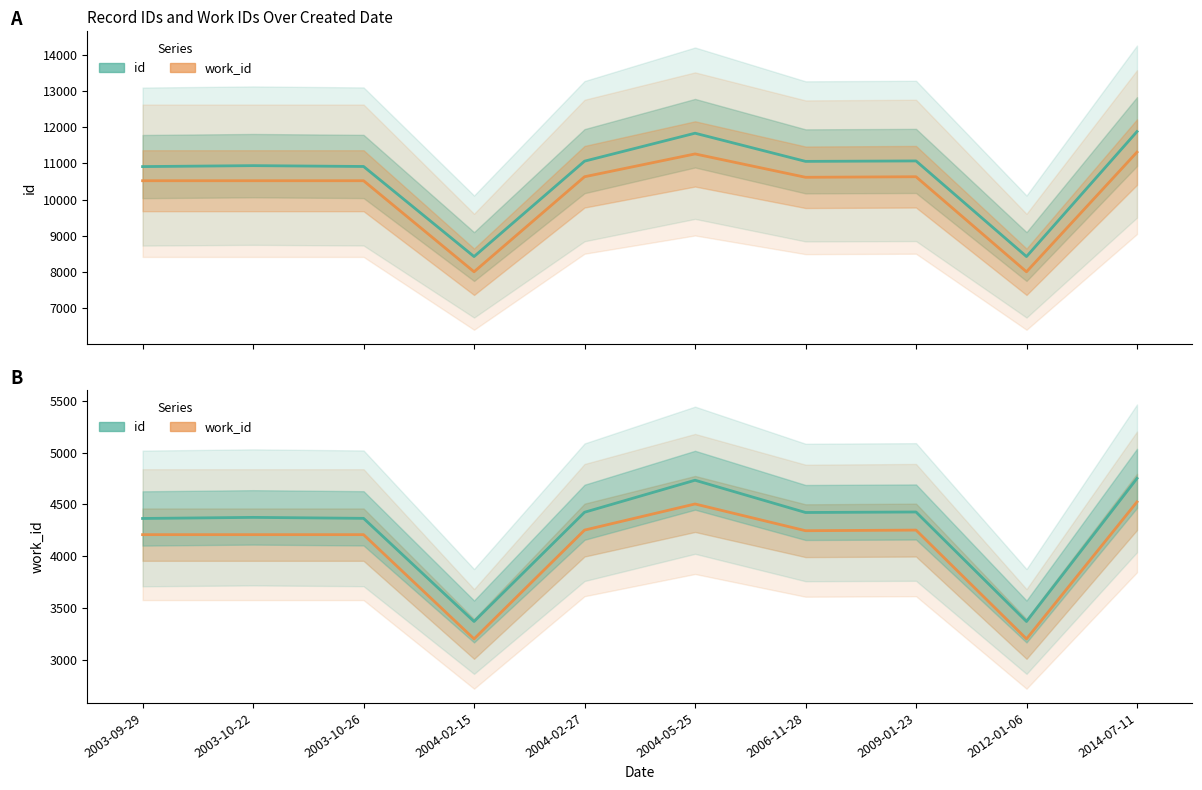

How many lines are shown in the chart?

4